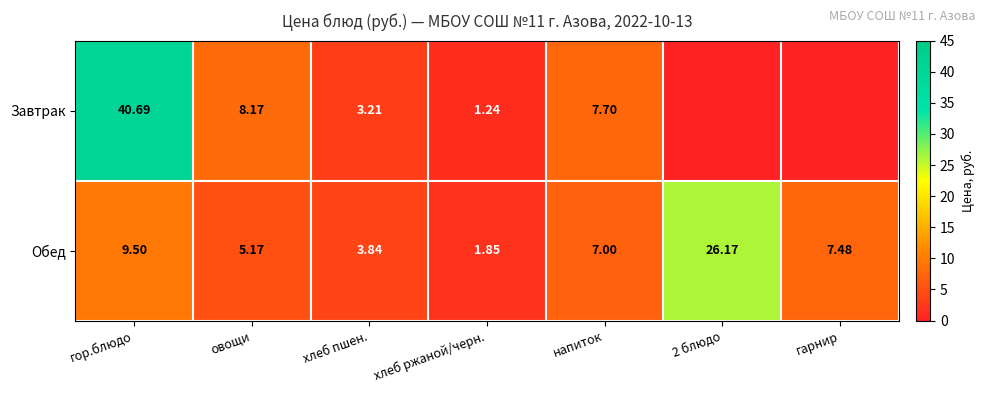

Between хлеб пшен. and хлеб ржаной/черн., which series saw the biggest shift?

Обед